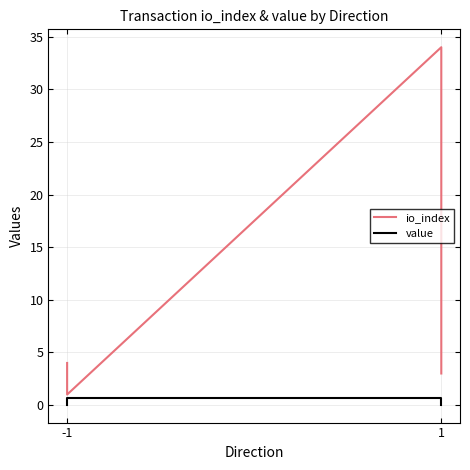

True or false: io_index and value intersect in this chart.

False